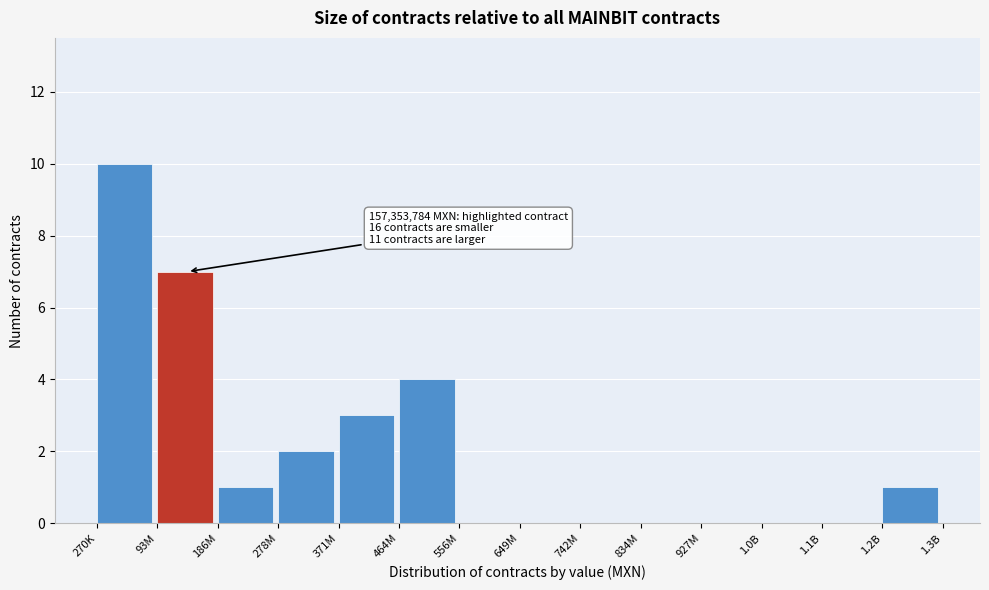

Reading right to left, what are all the values shown in this chart?

1.2B=1	1.1B=0	1.0B=0	927M=0	834M=0	742M=0	649M=0	556M=0	464M=4	371M=3	278M=2	186M=1	93M=7	270K=10